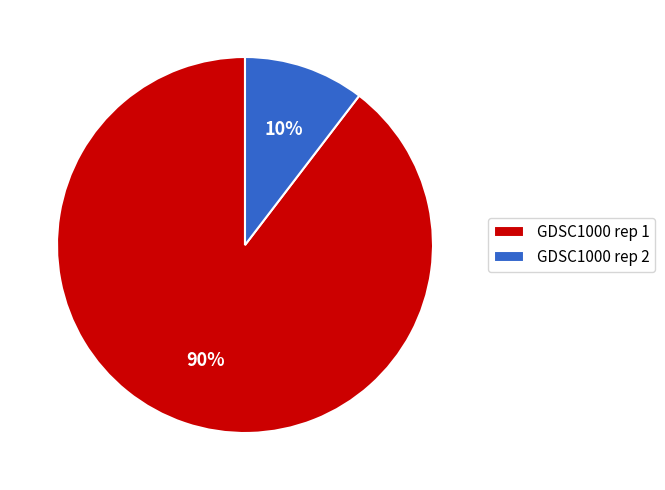

Do GDSC1000 rep 1 and GDSC1000 rep 2 together represent more than half of the pie?

Yes